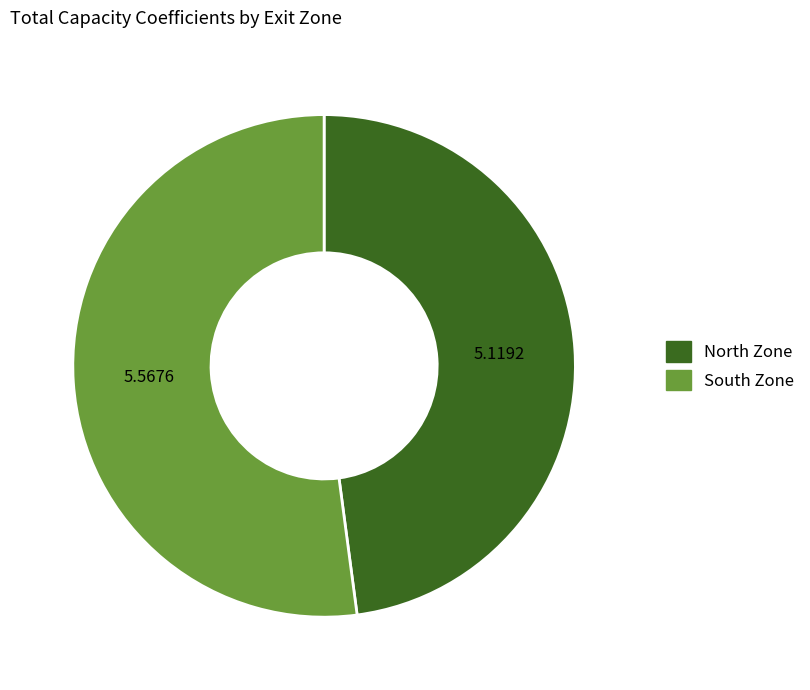

Which category has the biggest portion of the pie?

South Zone